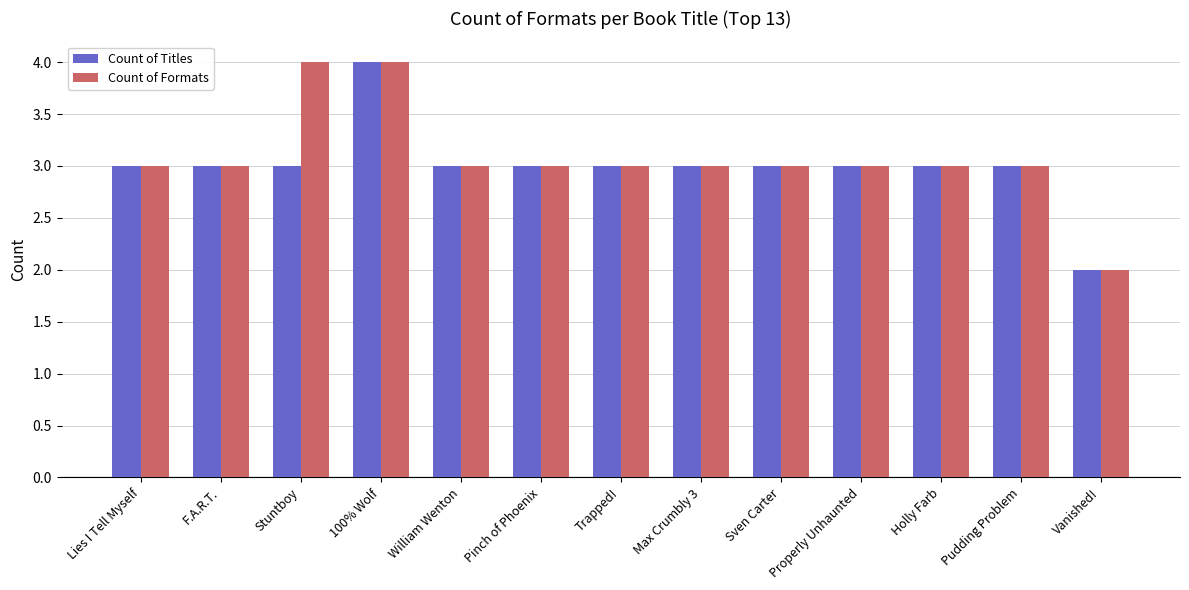

List the series in order of their overall mean, highest first.

Count of Formats, Count of Titles